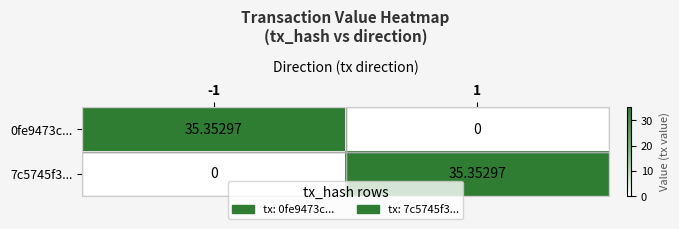

Is the value of 0fe9473c... at 1 greater than the value of 7c5745f3... at 1?

No